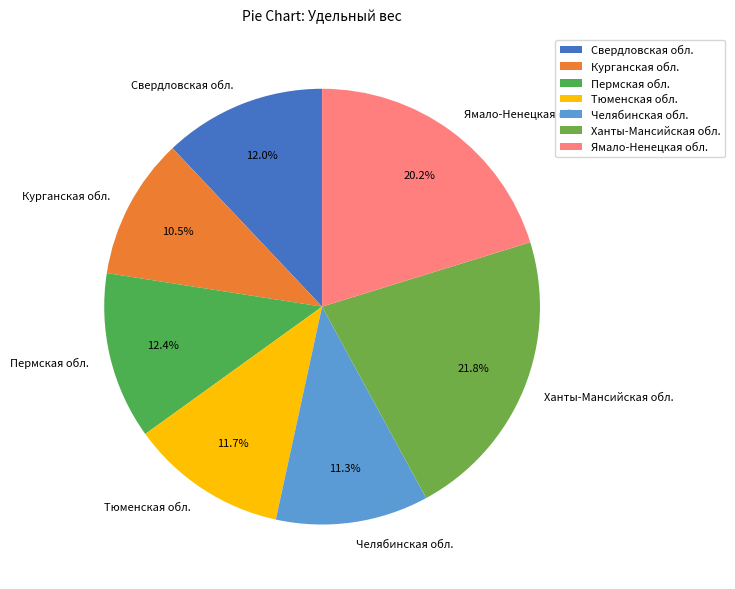

To the nearest percent, what is the average slice percentage?

14%